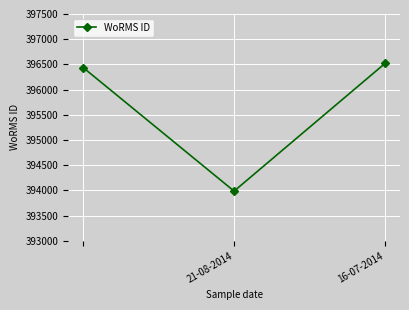

What is the greatest value displayed?

396518